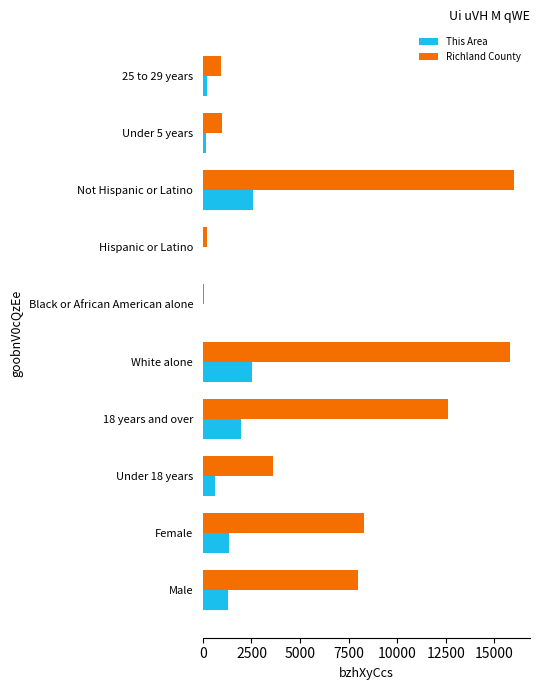

The This Area series shows 2579 at Not Hispanic or Latino. True or false?

True